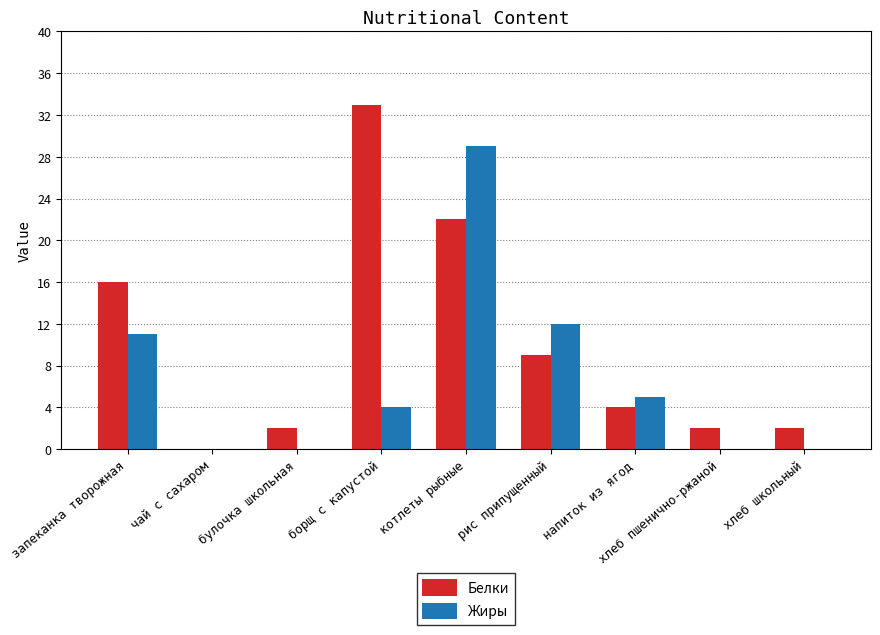

Is it true that Белки equals 0 at чай с сахаром?

True